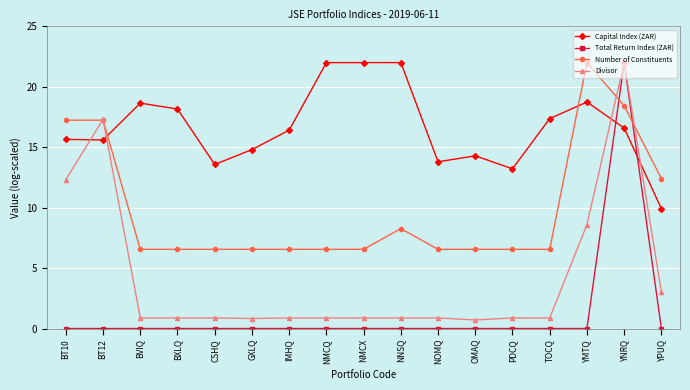

What is the difference between the maximum and minimum values in the Number of Constituents series?

15.4